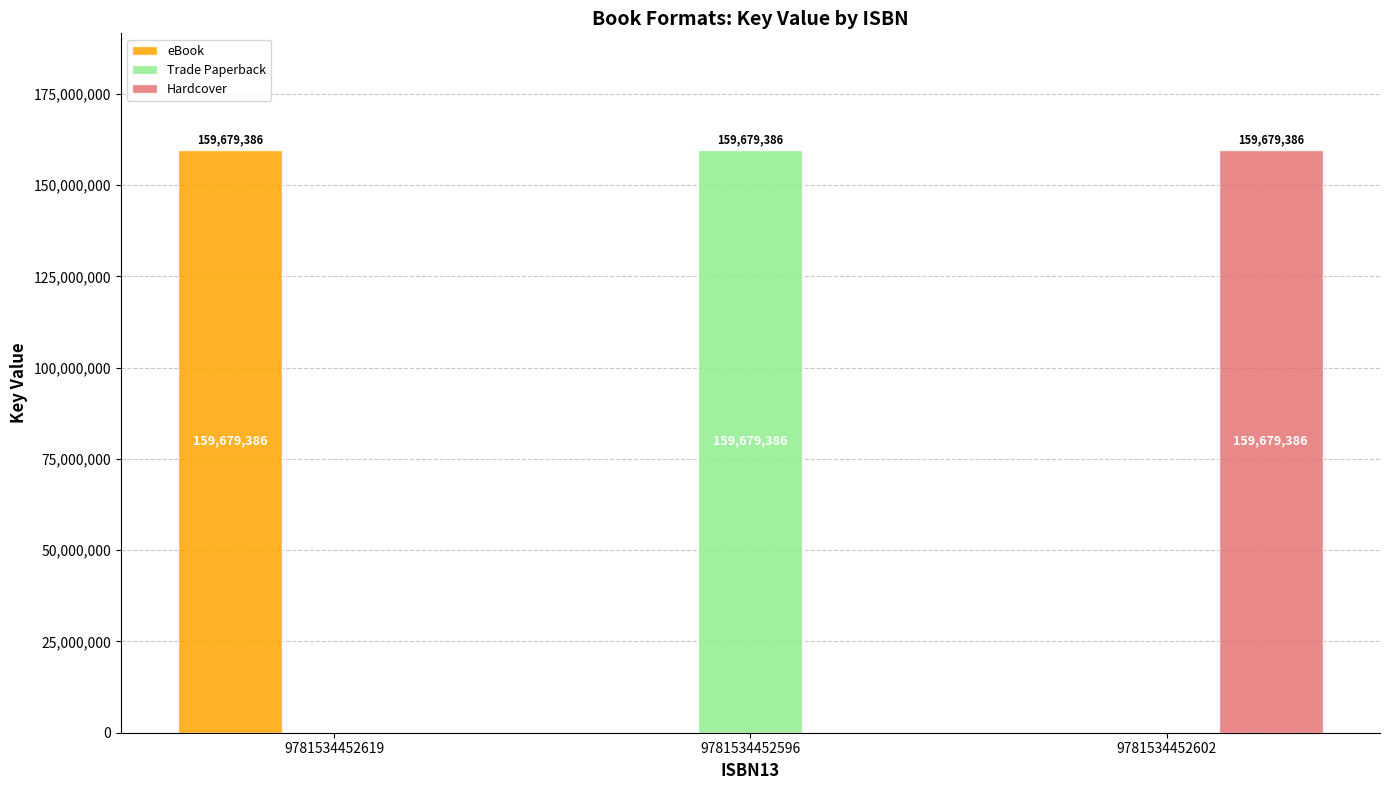

The eBook series shows -79735498 at 9781534452596. True or false?

False